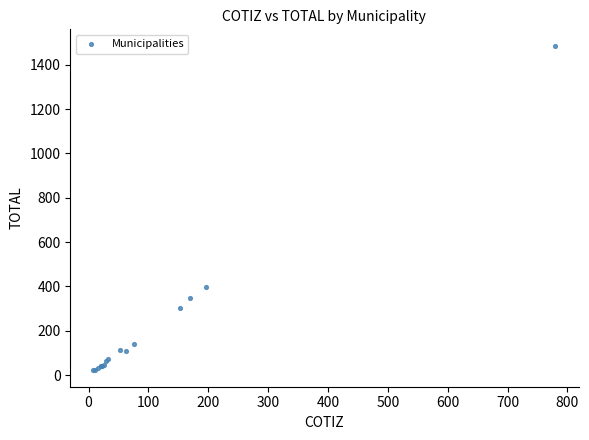

What Y value in the scatter plot is closest to 753?

397